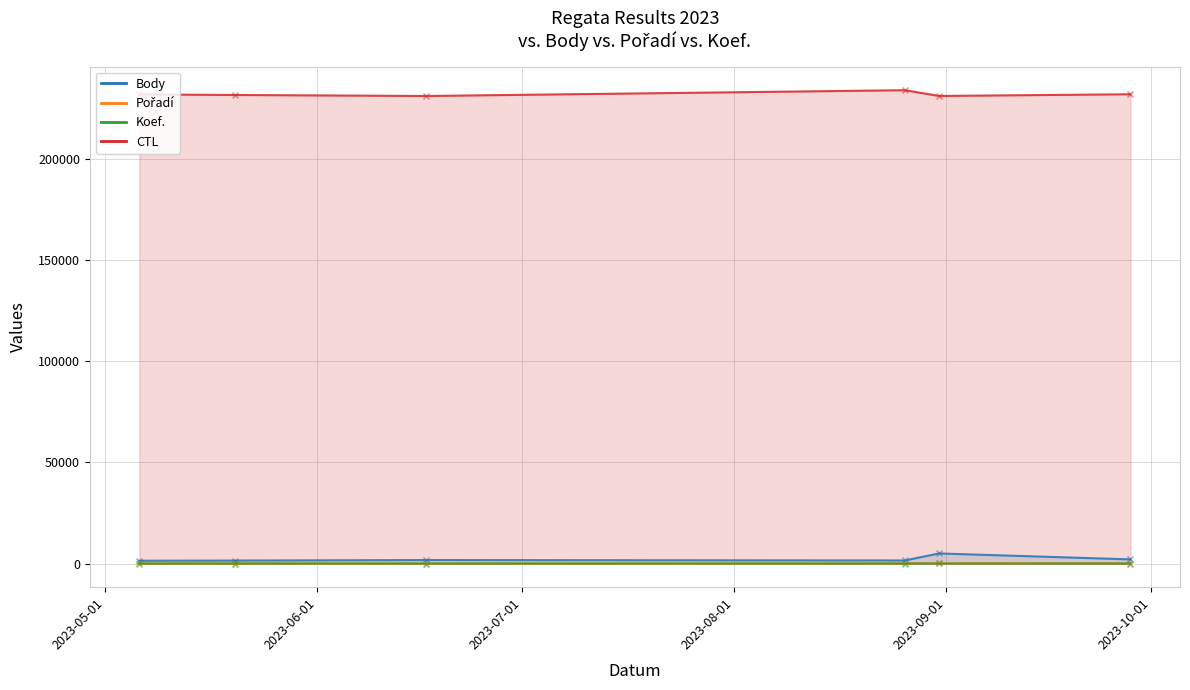

Which series has the largest total across all categories?

CTL